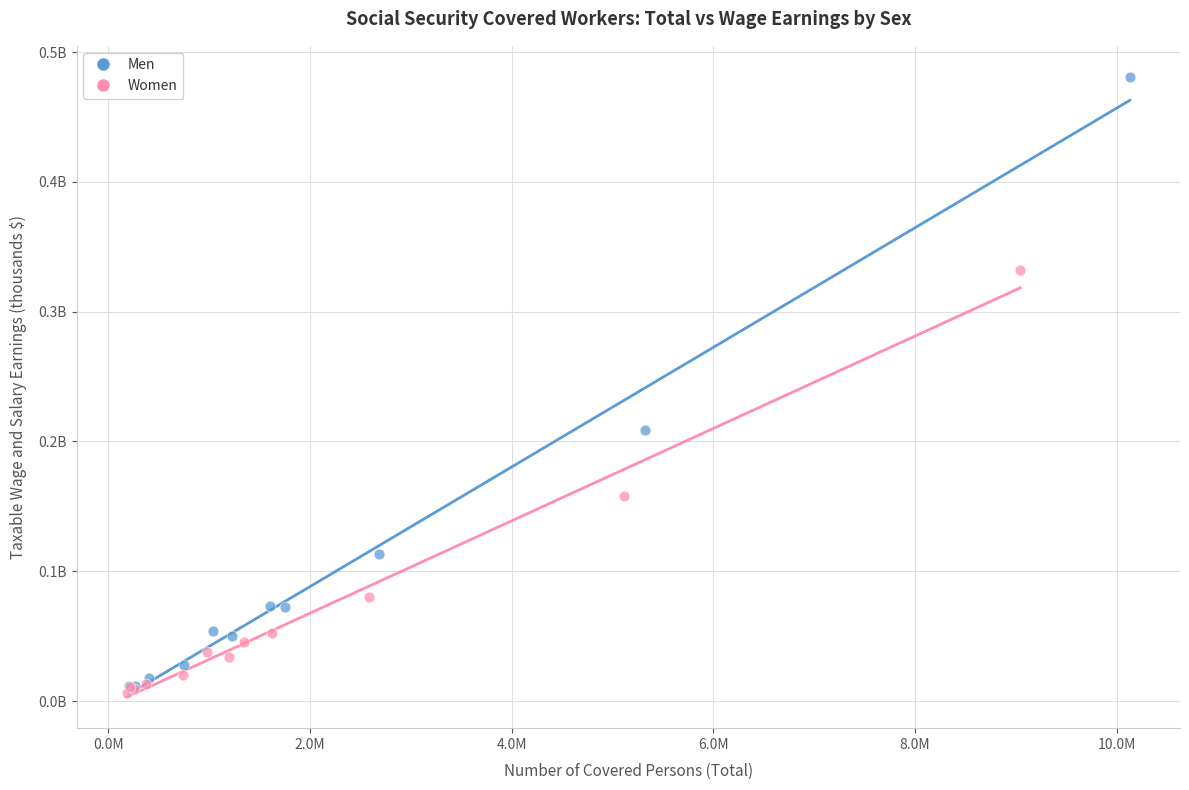

What are all the series names shown in the legend?

Men, Women